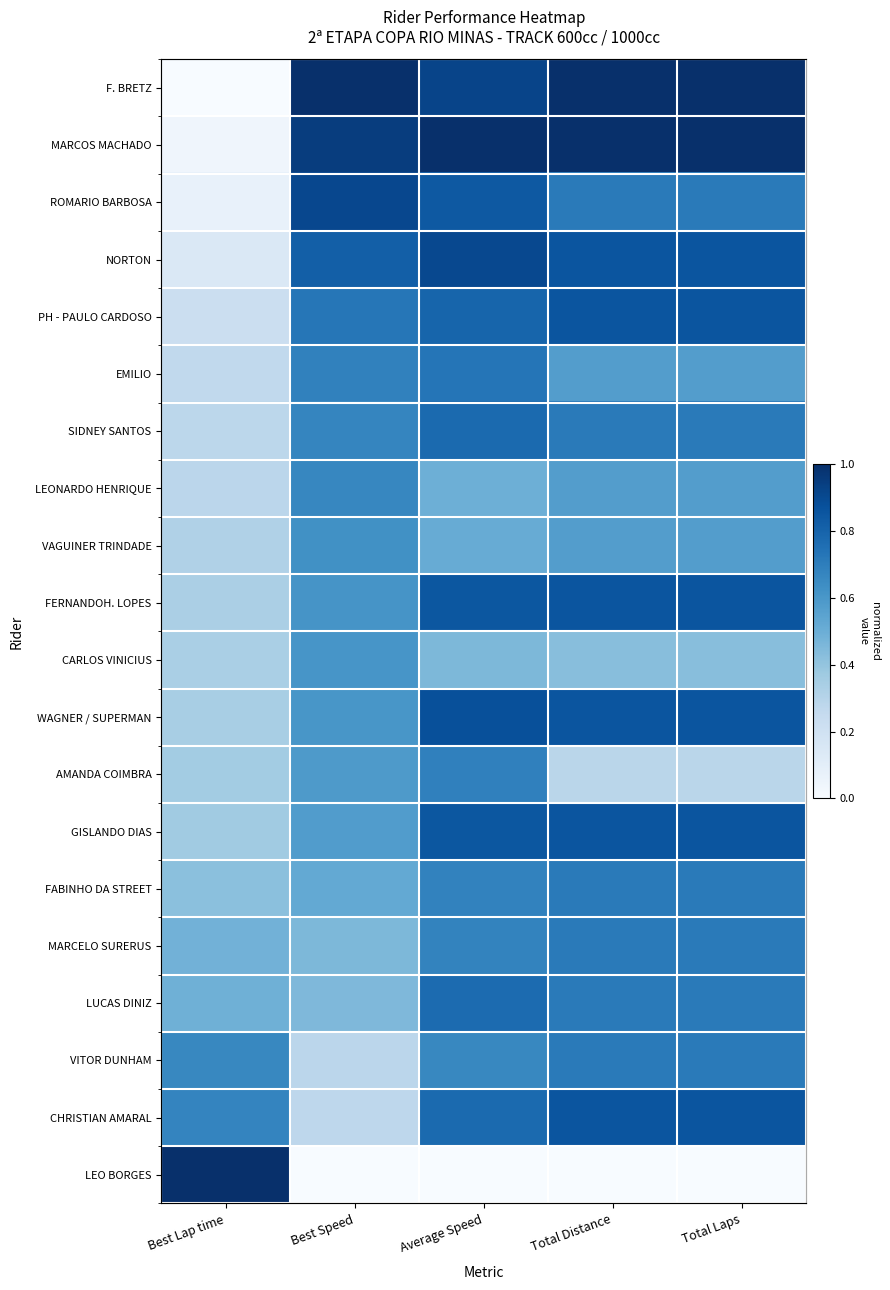

What is the approximate value of FABINHO DA STREET at Total Distance?

0.7